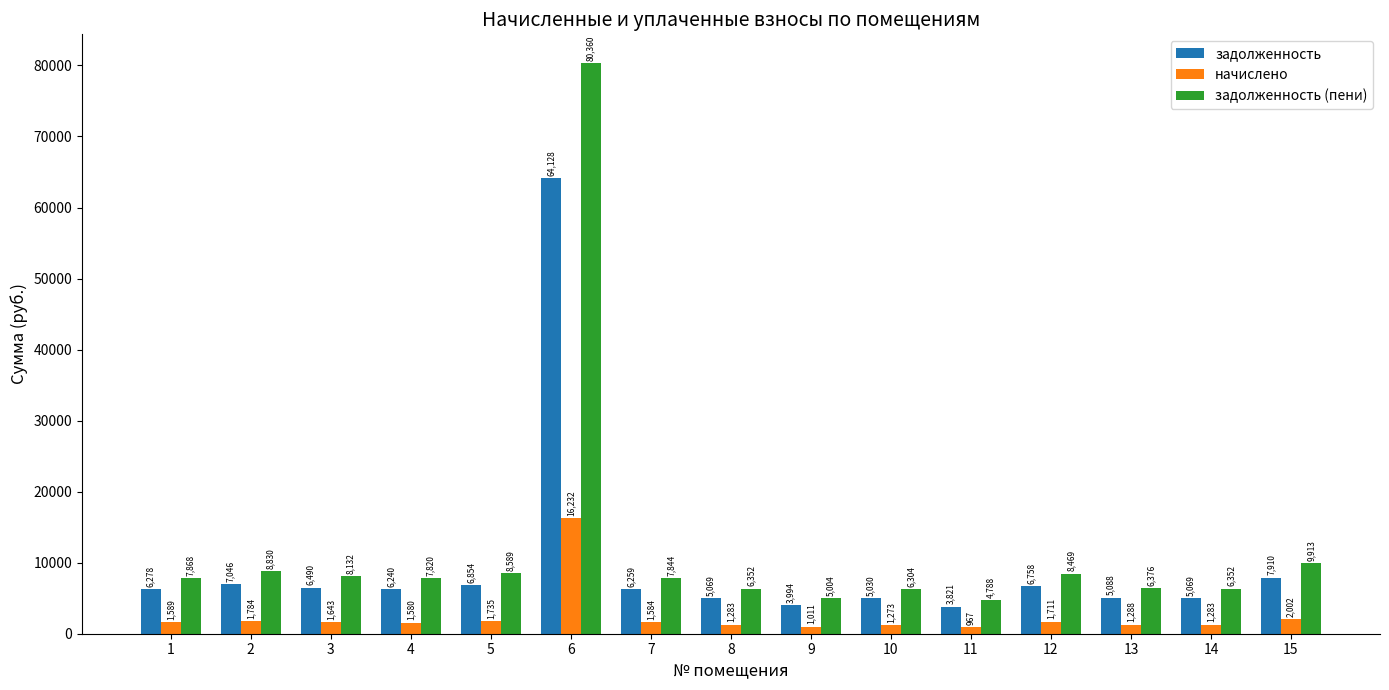

List the series in order of their overall mean, highest first.

задолженность (пени), задолженность, начислено